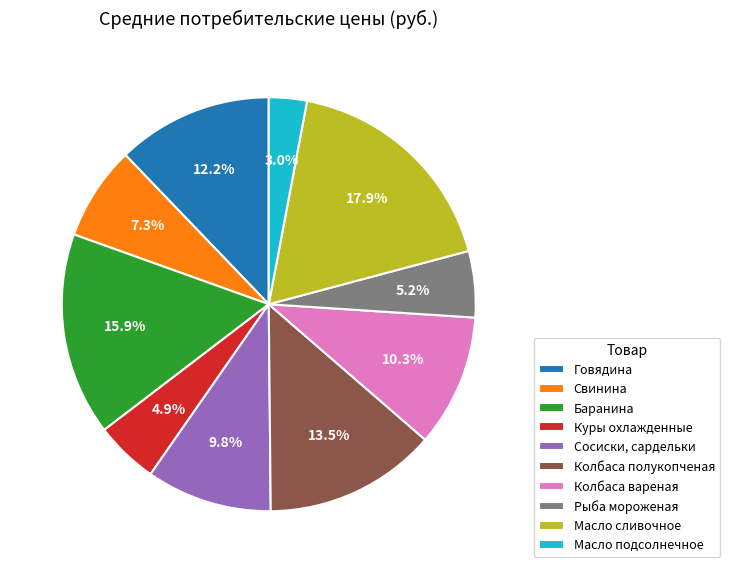

To the nearest percent, what is the difference between the Куры охлажденные and Говядина slice percentages?

7%